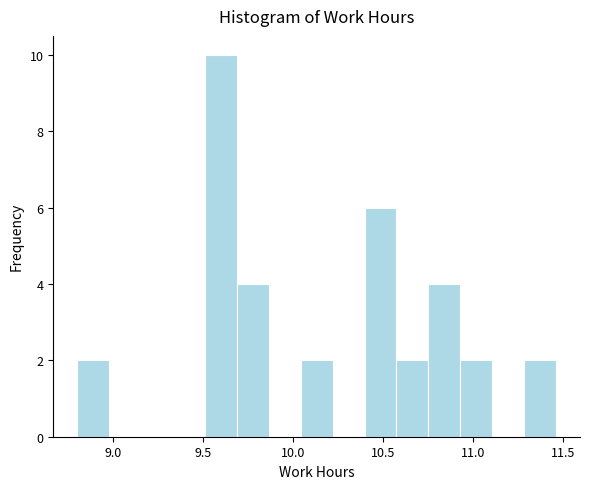

Read against the x-axis, roughly where is the centre of the tallest bar?

9.60